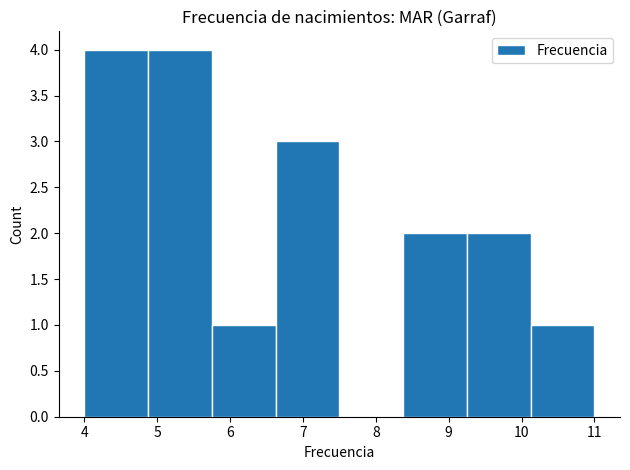

Reading left to right, list every bar in this chart as the range it spans on the x-axis followed by its height. Neither the bar edges nor the heights are printed on the chart, so give them approximately, as read against the axes.

4.0 to 4.9: 4
4.9 to 5.8: 4
5.8 to 6.6: 1
6.6 to 7.5: 3
7.5 to 8.4: 0
8.4 to 9.3: 2
9.3 to 10.1: 2
10.1 to 11.0: 1